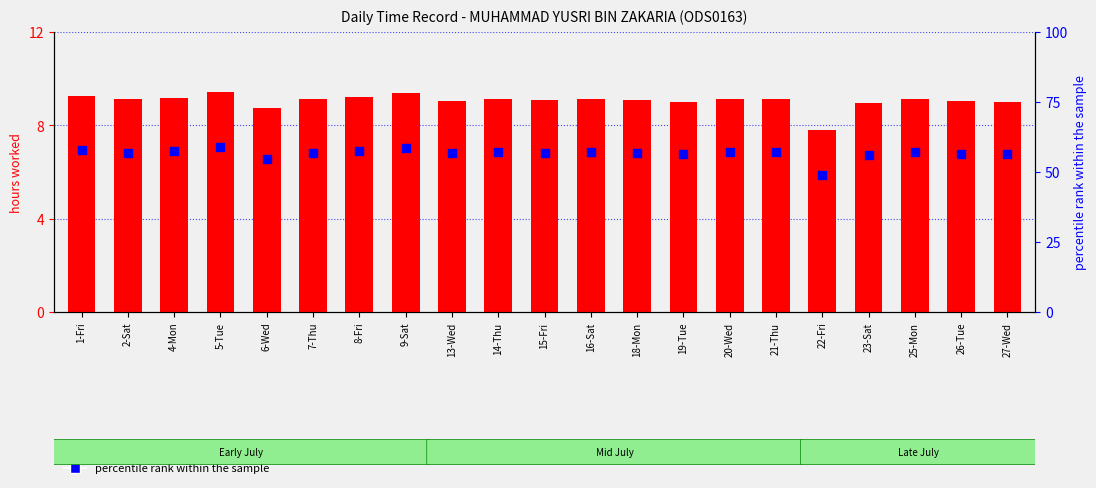

At which category is the sum across all series the highest?

5-Tue